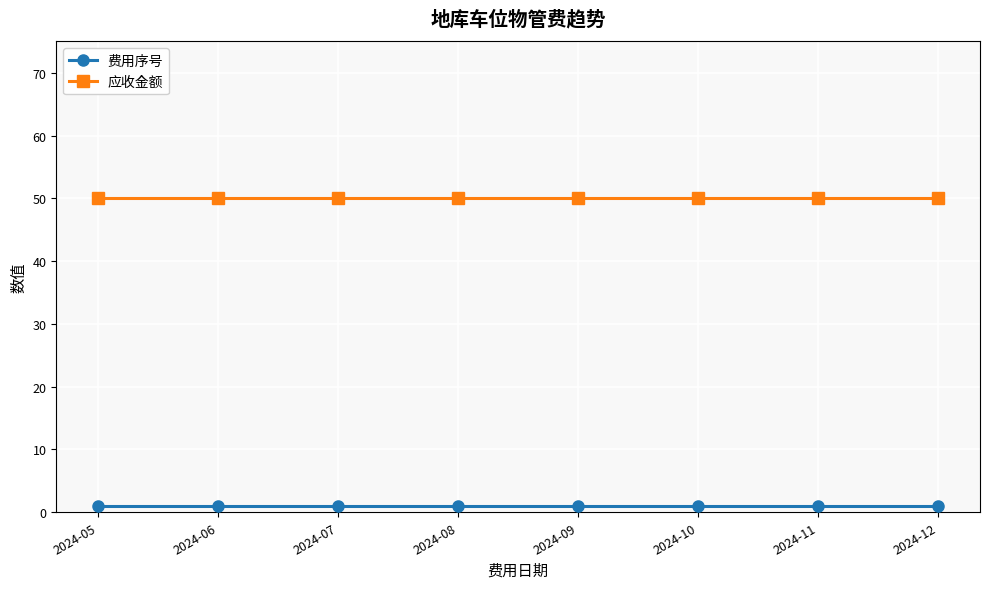

The 应收金额 series shows 50 at 2024-11. True or false?

True